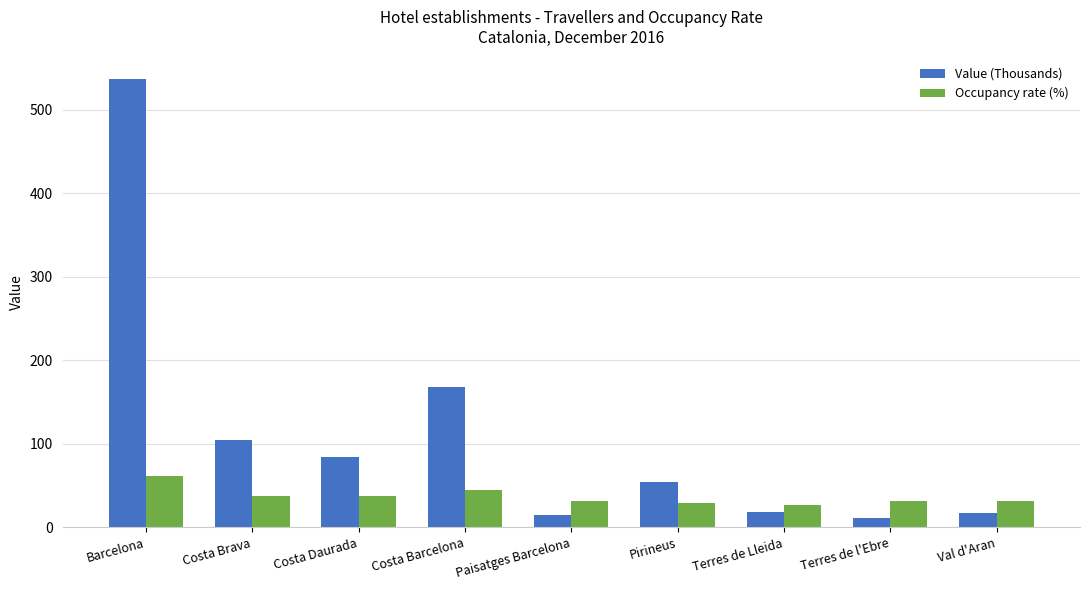

Between Barcelona and Terres de Lleida, which series saw the biggest shift?

Value (Thousands)